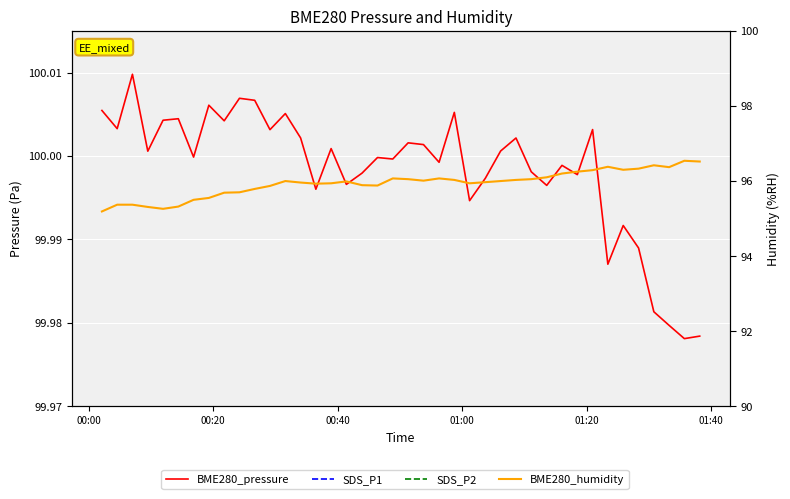

True or false: BME280_humidity and BME280_pressure intersect in this chart.

False